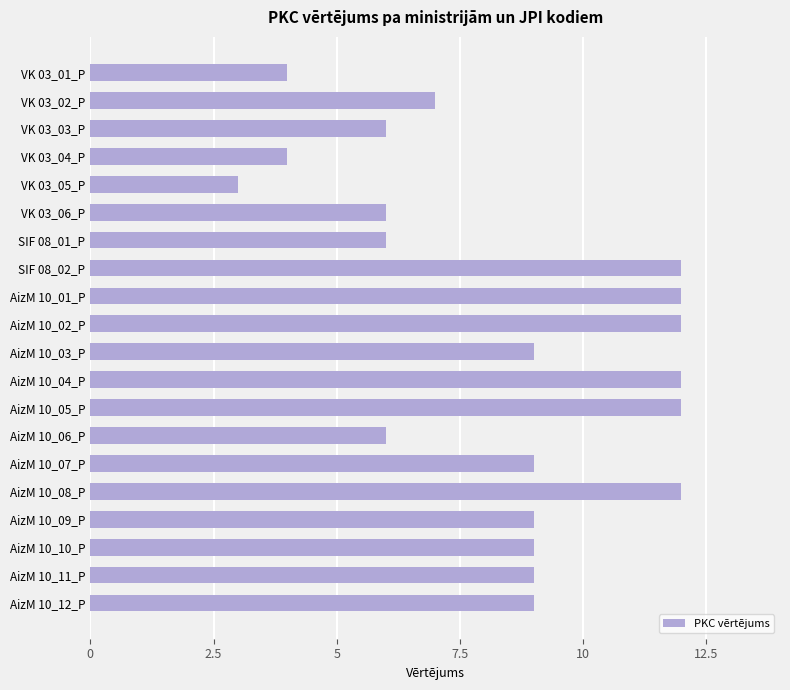

What position from the top is AizM 10_02_P?

10